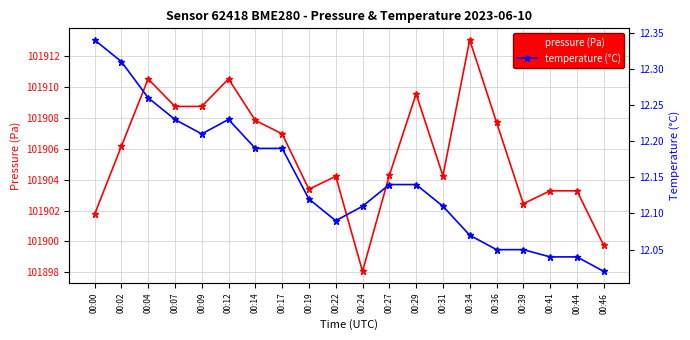

Rank the series by their average value, from highest to lowest.

pressure (Pa), temperature (°C)